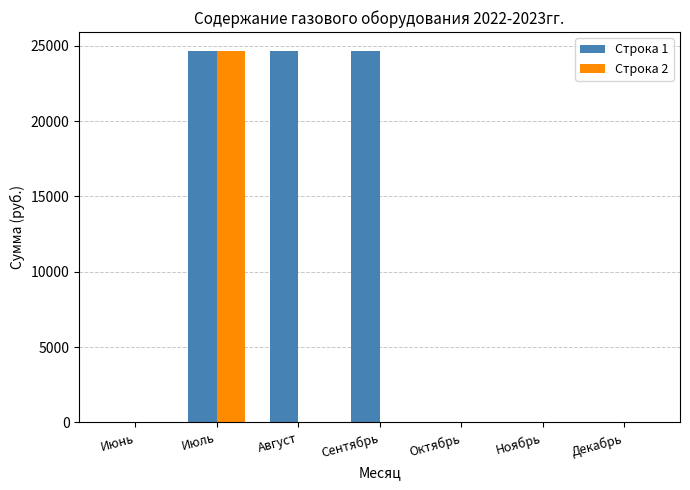

What is the sum of the Строка 1 values at Декабрь and Июль?

24683.9